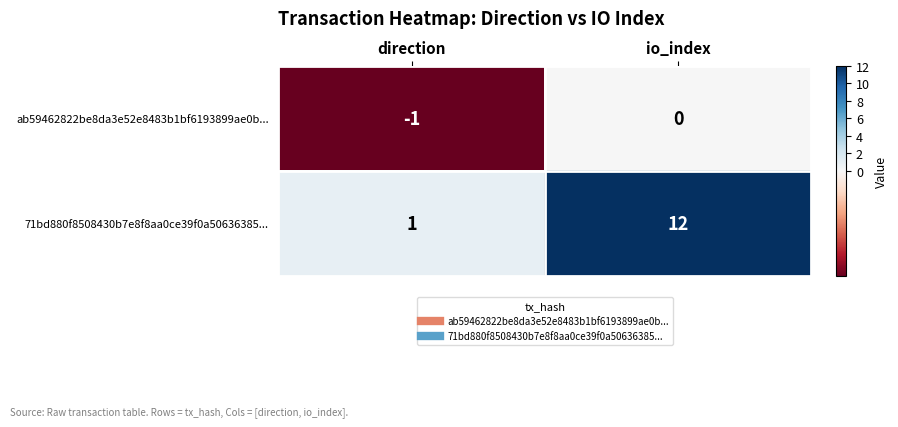

Between direction and io_index, which series saw the biggest shift?

71bd880f8508430b7e8f8aa0ce39f0a50636385...